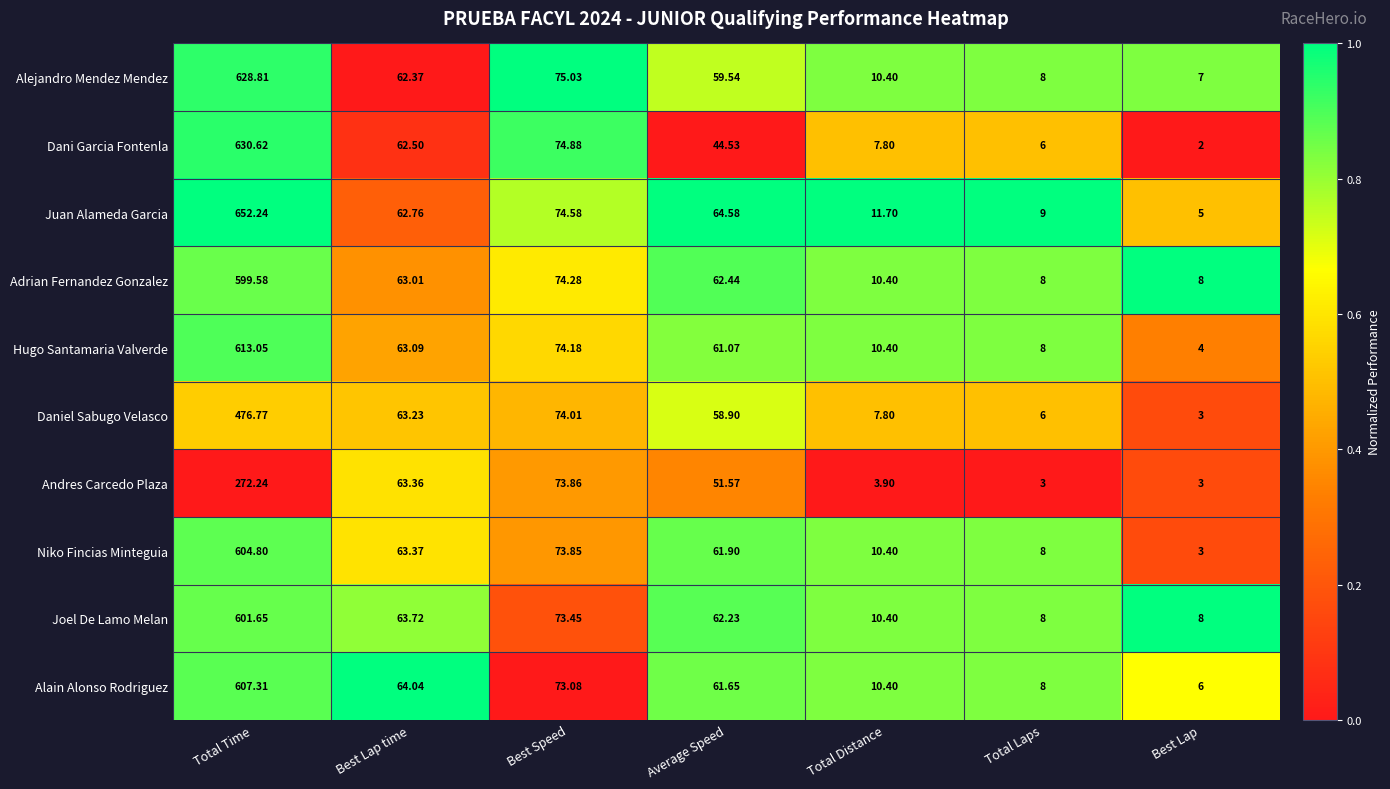

Is the value of Dani Garcia Fontenla at Best Lap greater than the value of Adrian Fernandez Gonzalez at Total Distance?

No